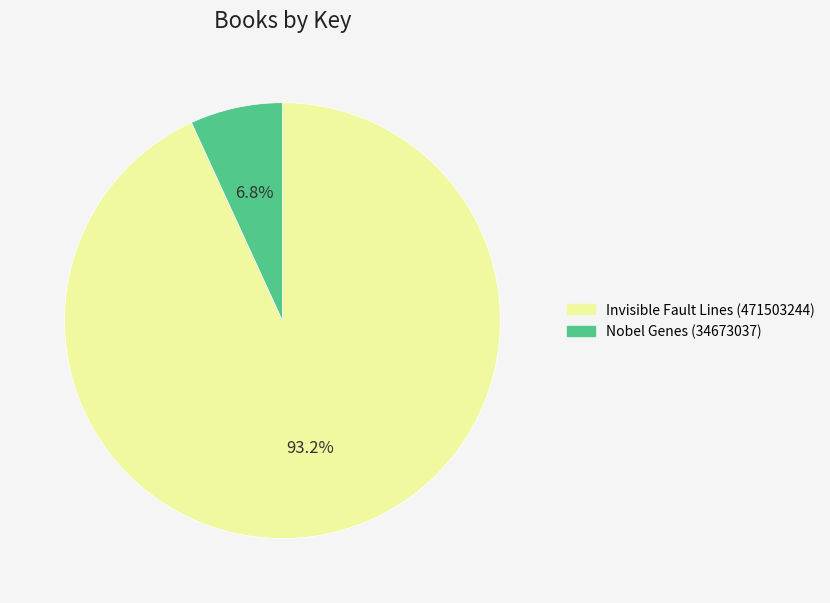

The Nobel Genes (34673037) slice represents 1% of the pie. True or false?

False